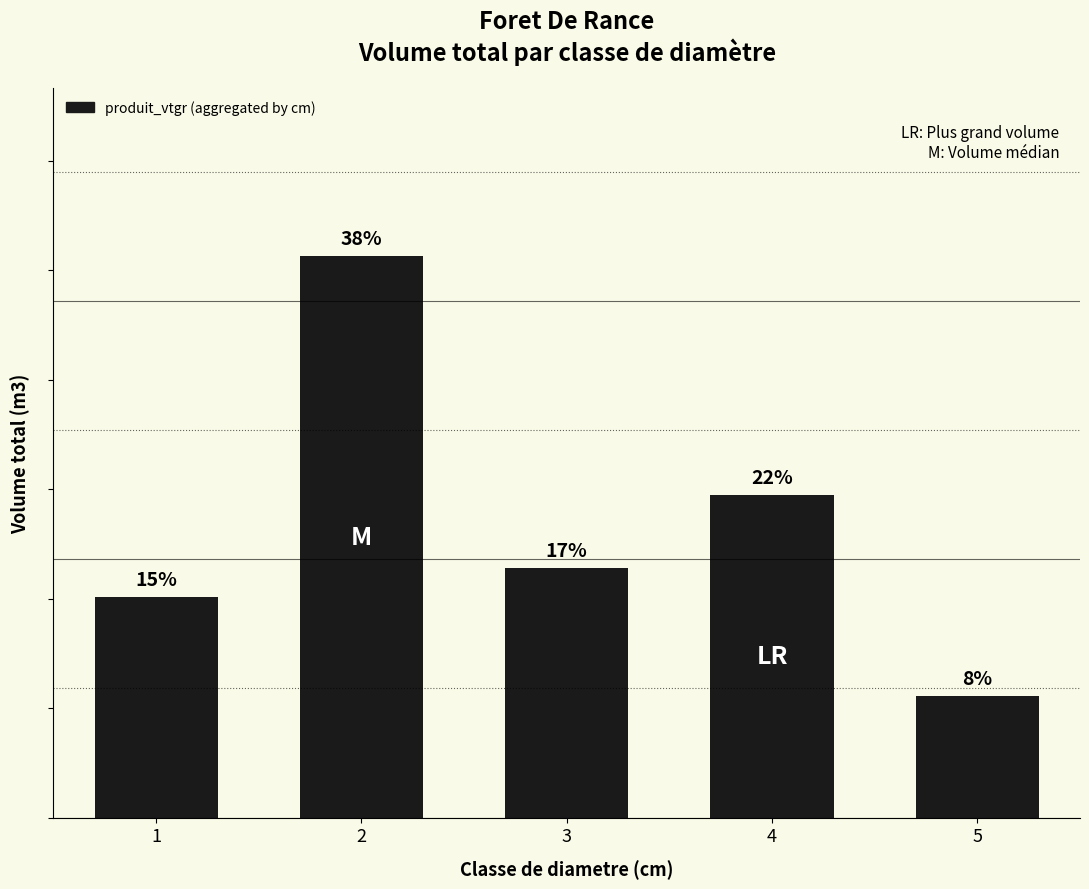

Reading left to right, list all the values displayed in this chart.

4.0	10.3	4.6	5.9	2.2